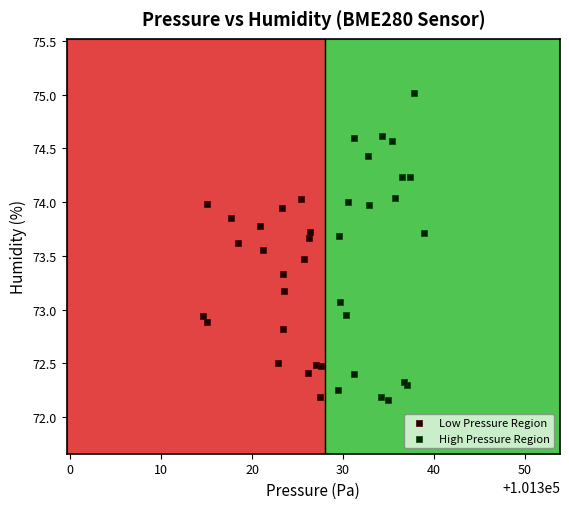

Which series reaches the maximum Y coordinate?

High Pressure Region